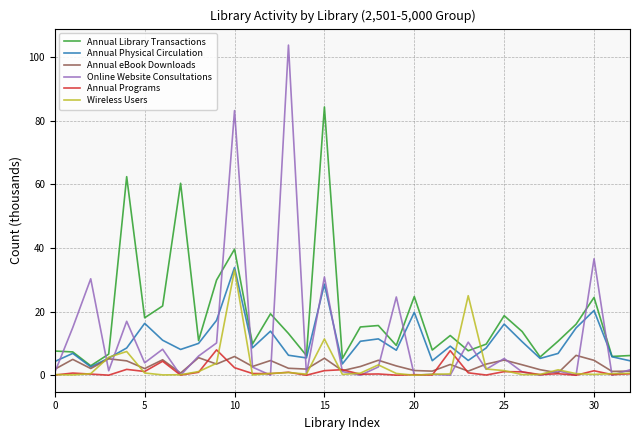

True or false: Annual Programs and Annual Library Transactions intersect in this chart.

False